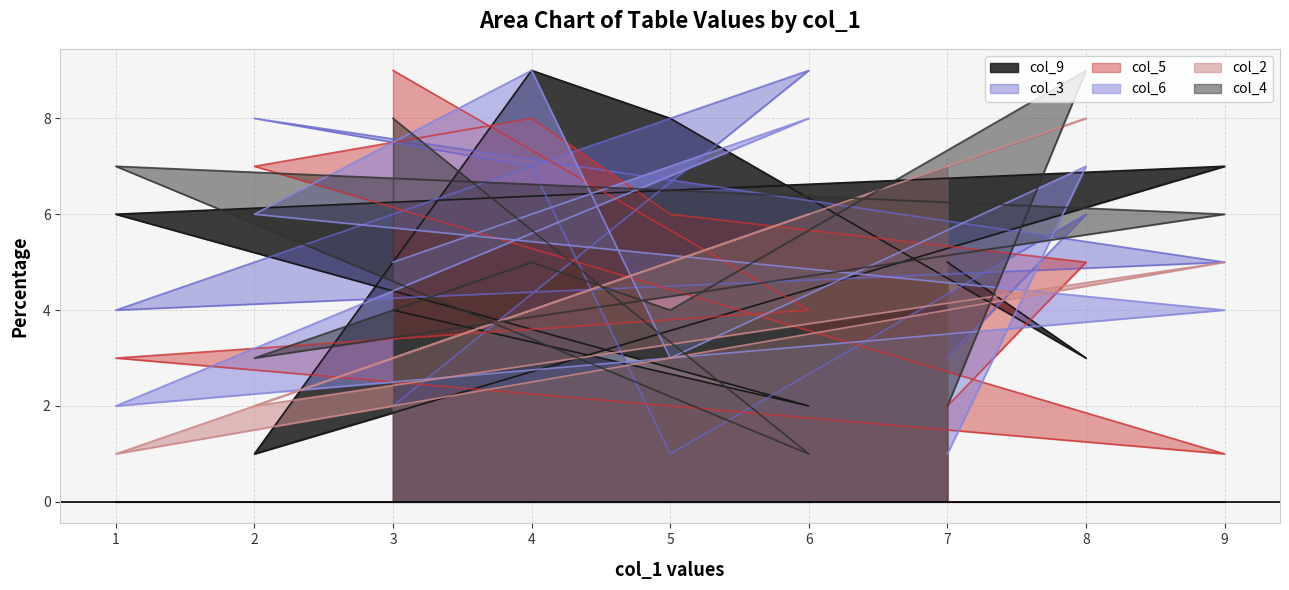

Reading left to right, what are all the values shown in this chart?

col_9: 3=4	6=2	1=6	9=7	2=1	4=9	5=8	8=3	7=5
col_3: 3=2	6=9	1=4	9=5	2=8	4=7	5=1	8=6	7=3
col_5: 3=9	6=4	1=3	9=1	2=7	4=8	5=6	8=5	7=2
col_6: 3=5	6=8	1=2	9=4	2=6	4=9	5=3	8=7	7=1
col_2: 3=3	6=6	1=1	9=5	2=2	4=4	5=5	8=8	7=7
col_4: 3=8	6=1	1=7	9=6	2=3	4=5	5=4	8=9	7=2